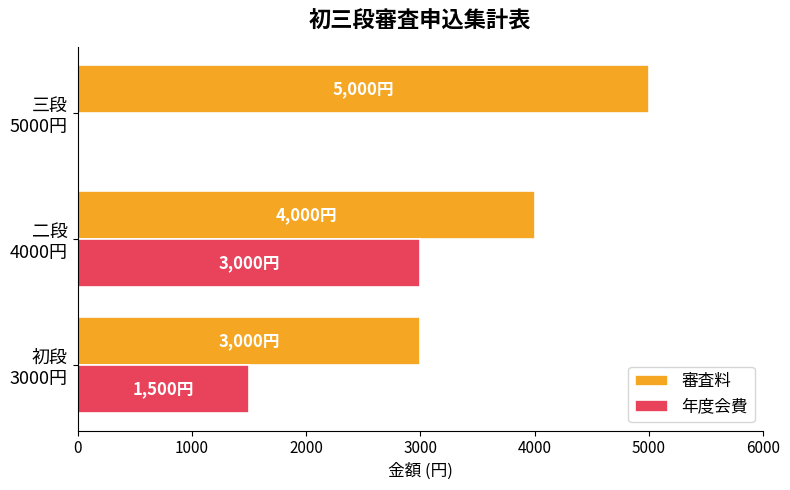

What is the maximum value shown in the chart?

5000